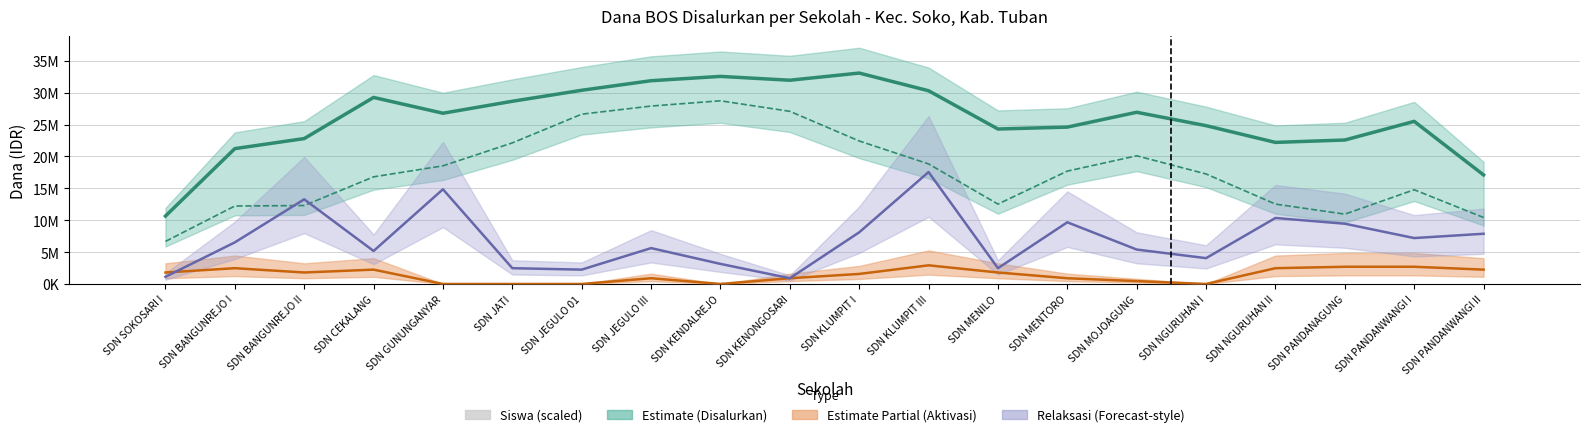

What is the sum of the Pemberian Relaksasi (Dana) values at SDN PANDANAGUNG and SDN SOKOSARI I?

10575000